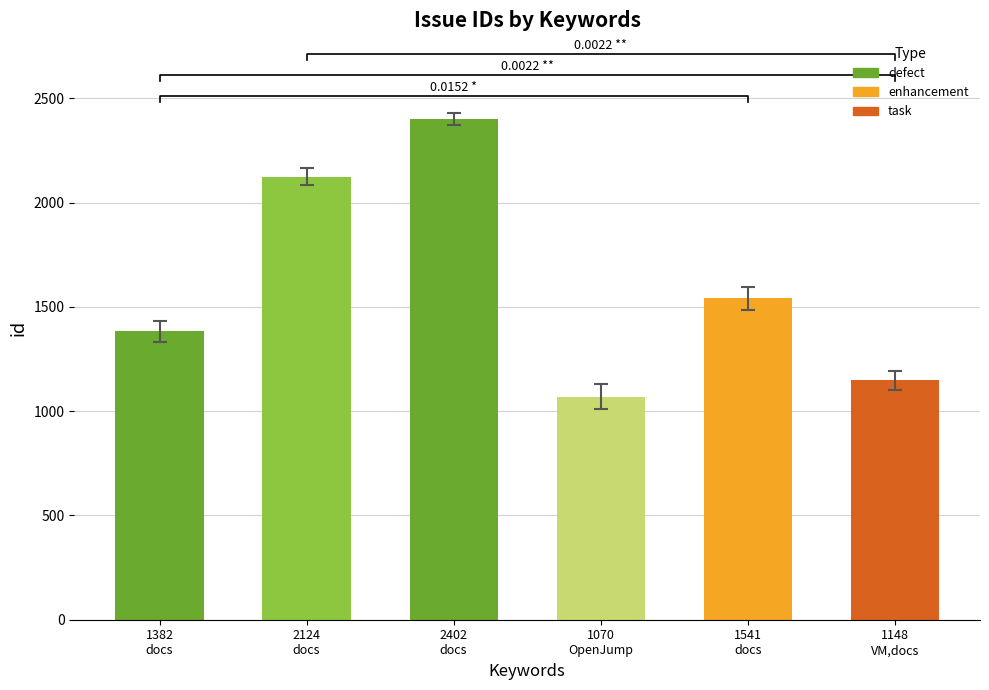

The value at 1382 docs is 1977. True or false?

False